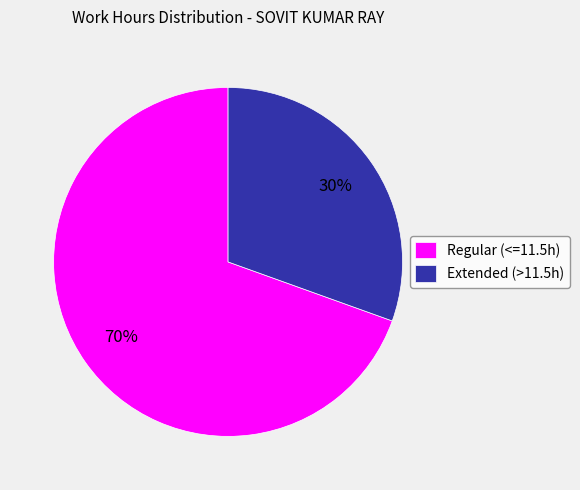

To the nearest percent, what portion does Regular (<=11.5h) represent?

70%